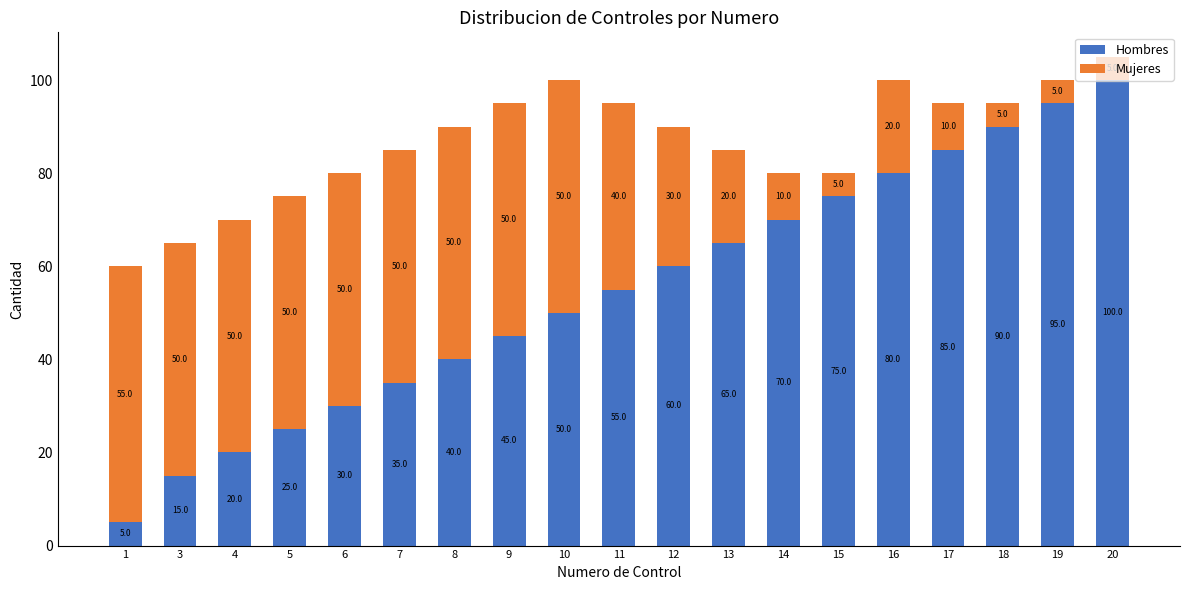

What is the total value across all series at 6?

80